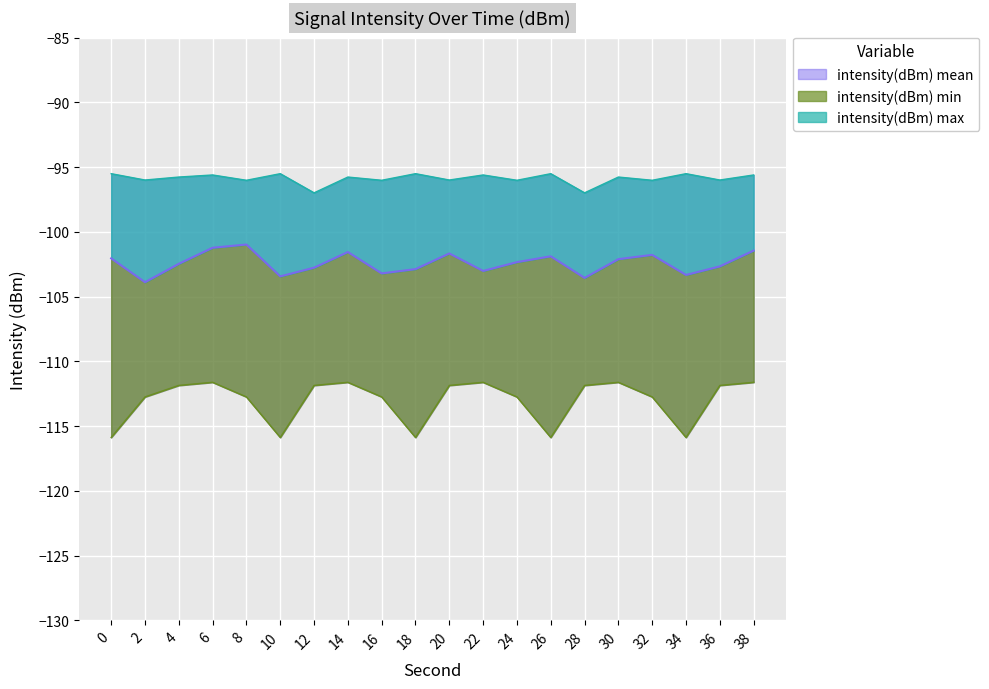

What is the average value of the intensity(dBm) min series?

-113.0